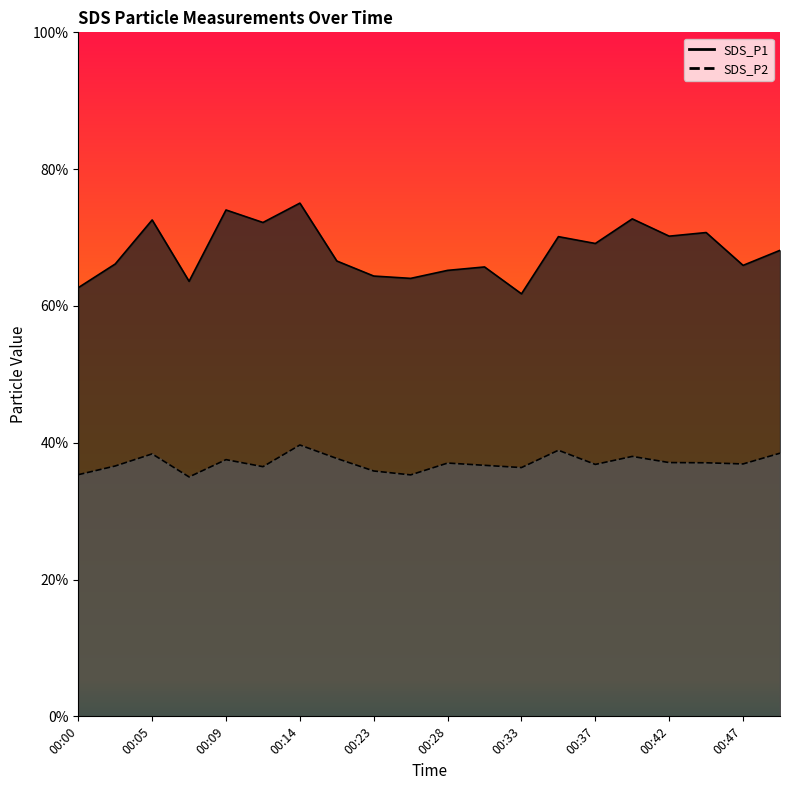

Reading left to right, what are all the values shown in this chart?

SDS_P1: 62.7	66.1	72.6	63.6	74.0	72.2	75.0	66.6	64.4	64.0	65.2	65.7	61.8	70.1	69.1	72.7	70.2	70.7	65.9	68.1
SDS_P2: 35.3	36.6	38.4	35.0	37.5	36.5	39.7	37.7	35.9	35.3	37.0	36.7	36.4	38.9	36.8	38.0	37.1	37.1	36.9	38.5